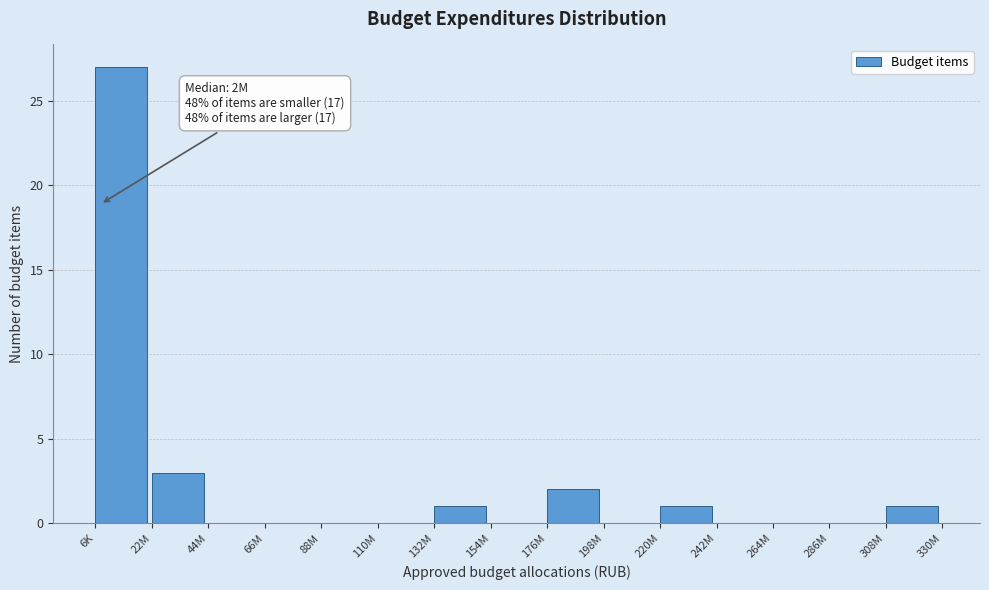

Reading left to right, transcribe all the data shown in this chart.

6K=27	22M=3	44M=0	66M=0	88M=0	110M=0	132M=1	154M=0	176M=2	198M=0	220M=1	242M=0	264M=0	286M=0	308M=1